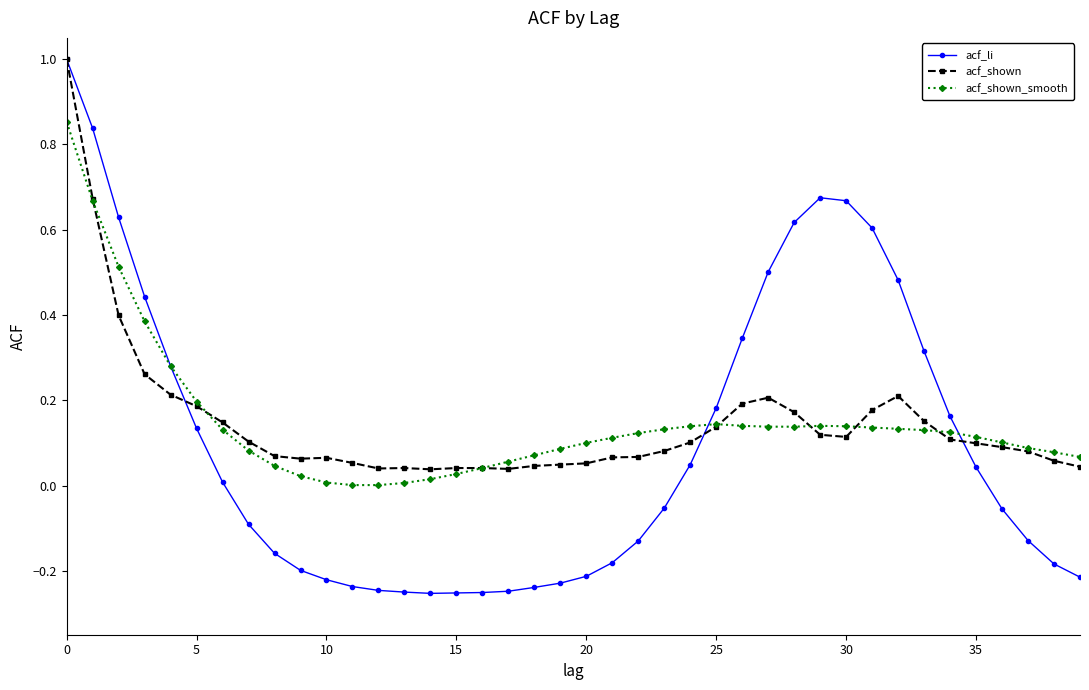

Which series has the largest range (max minus min)?

acf_li